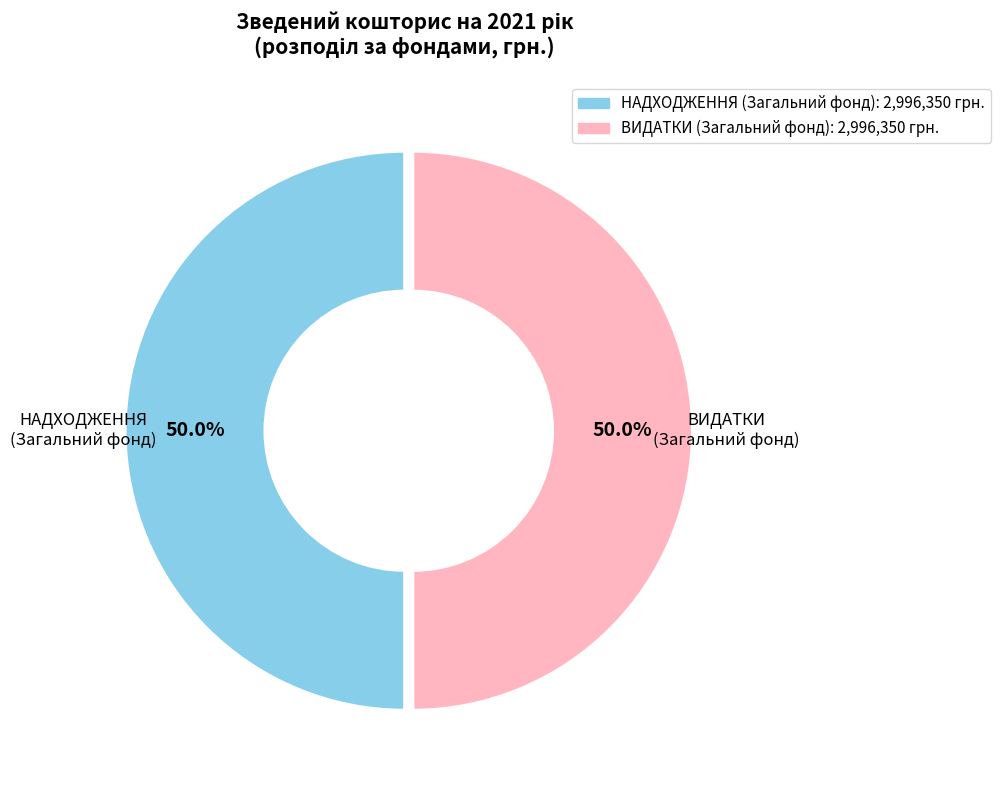

How many slices are in this pie chart?

2